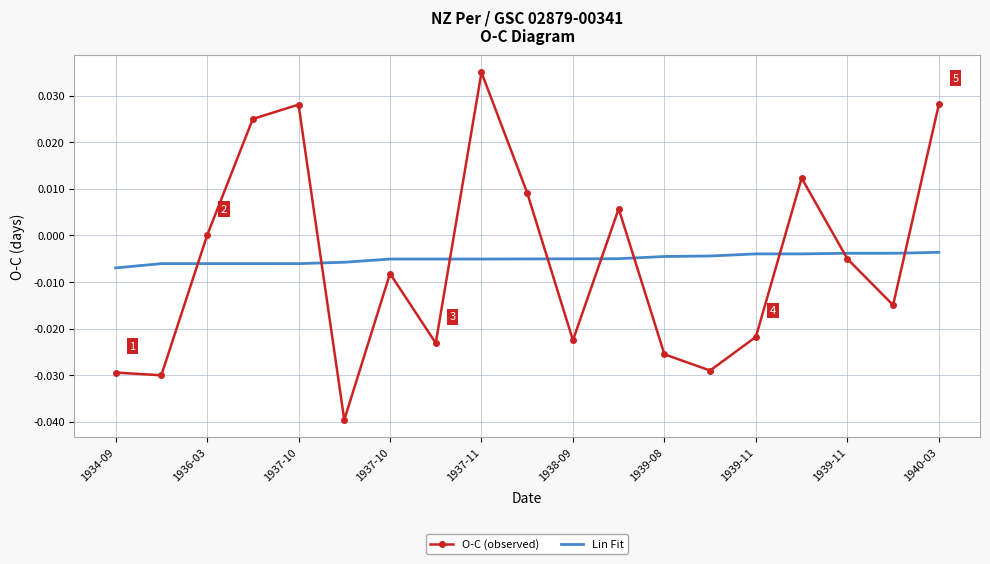

Which series has the widest spread of values?

O-C (observed)